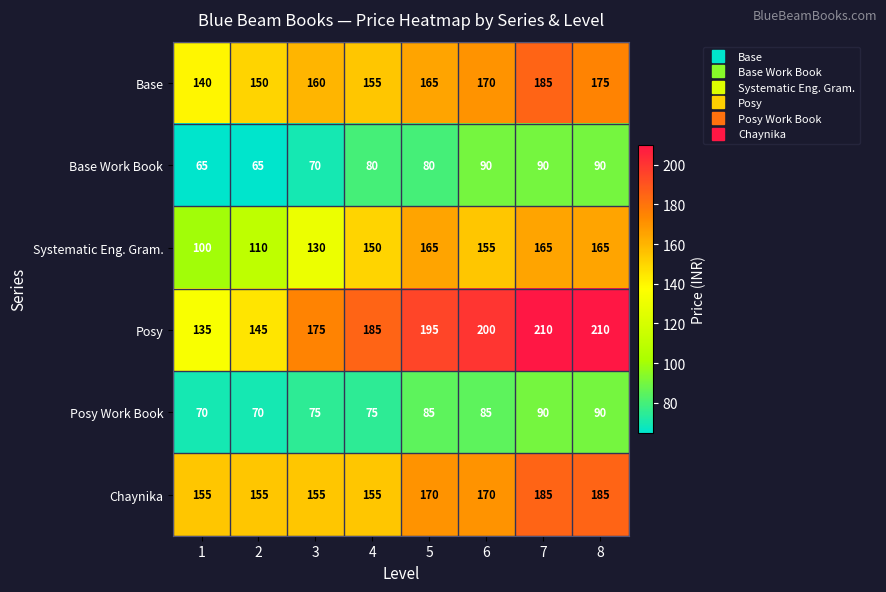

What is the spread (max minus min) of values at 1?

90